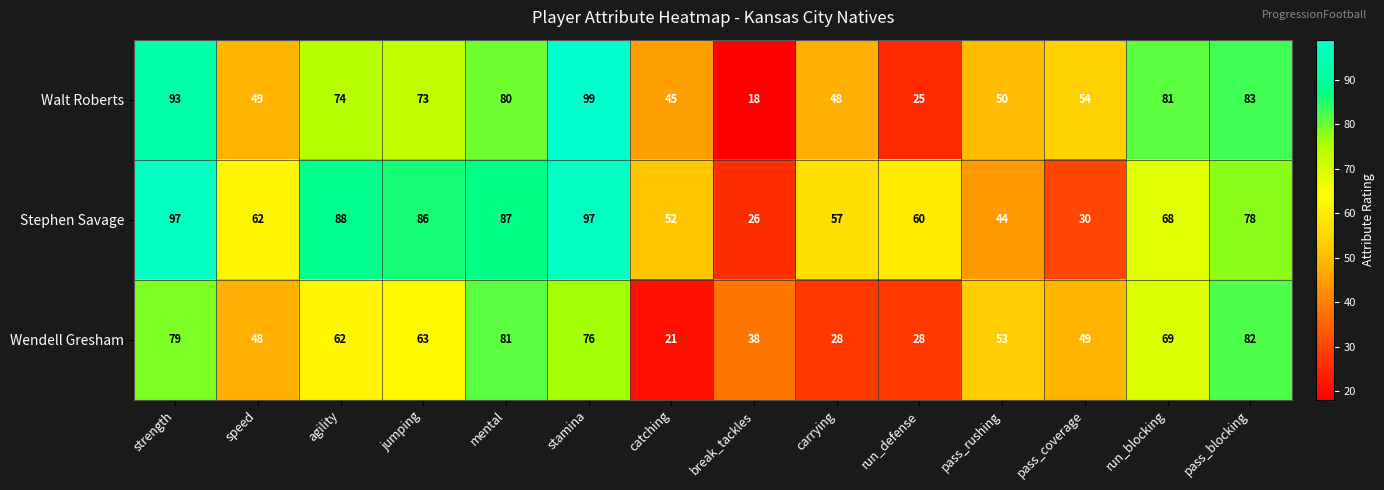

What is the difference between the Walt Roberts values at catching and break_tackles?

27